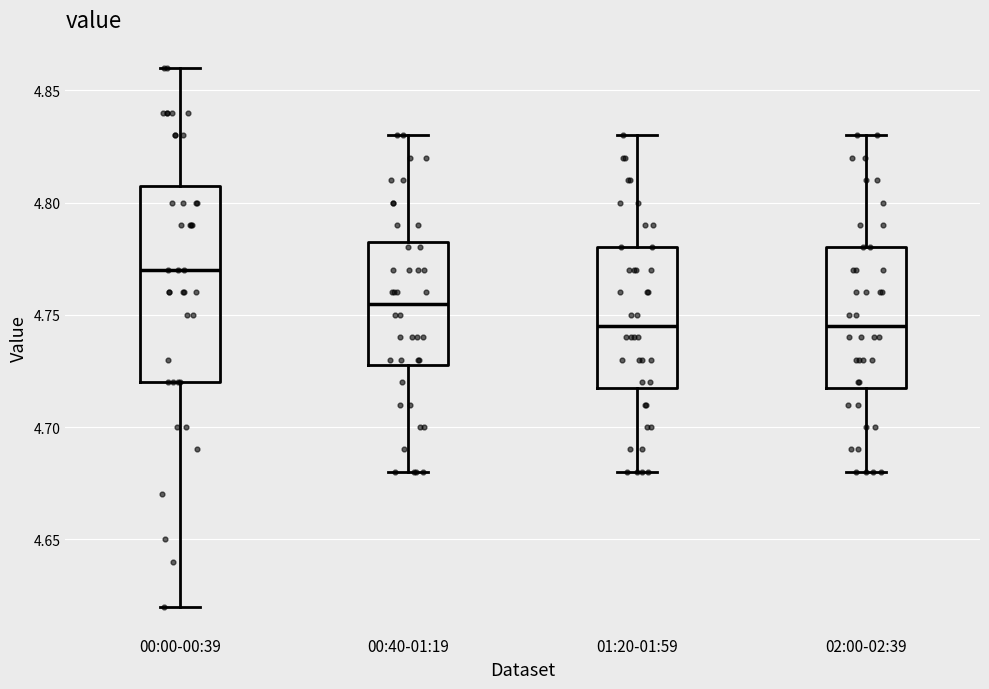

Where does the median line of the box for 02:00-02:39 sit on the y-axis? The values are not printed on the chart, so give them approximately, as read against the axis.

4.745